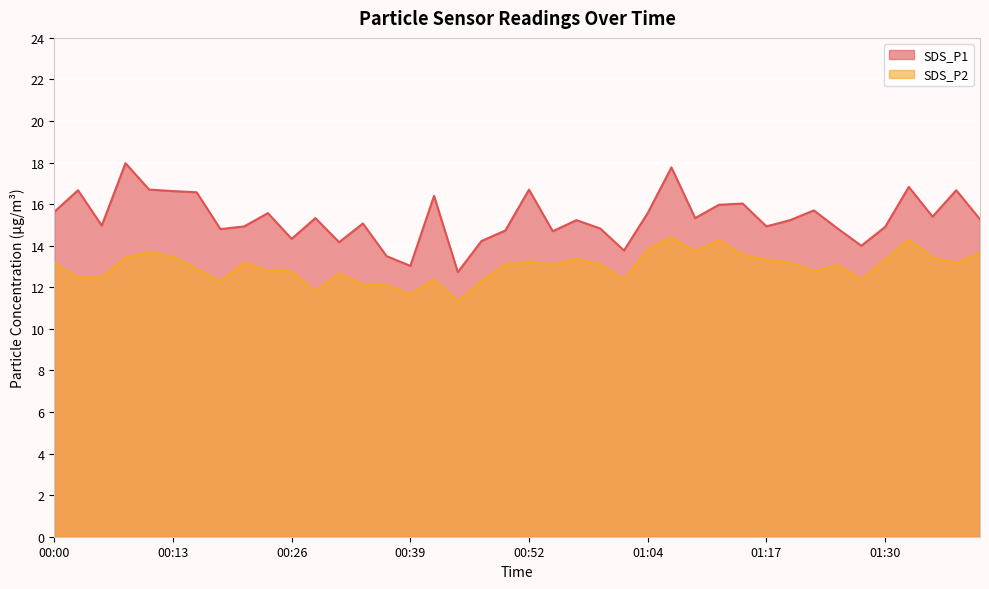

Which label corresponds to the largest value in the chart?

00:08